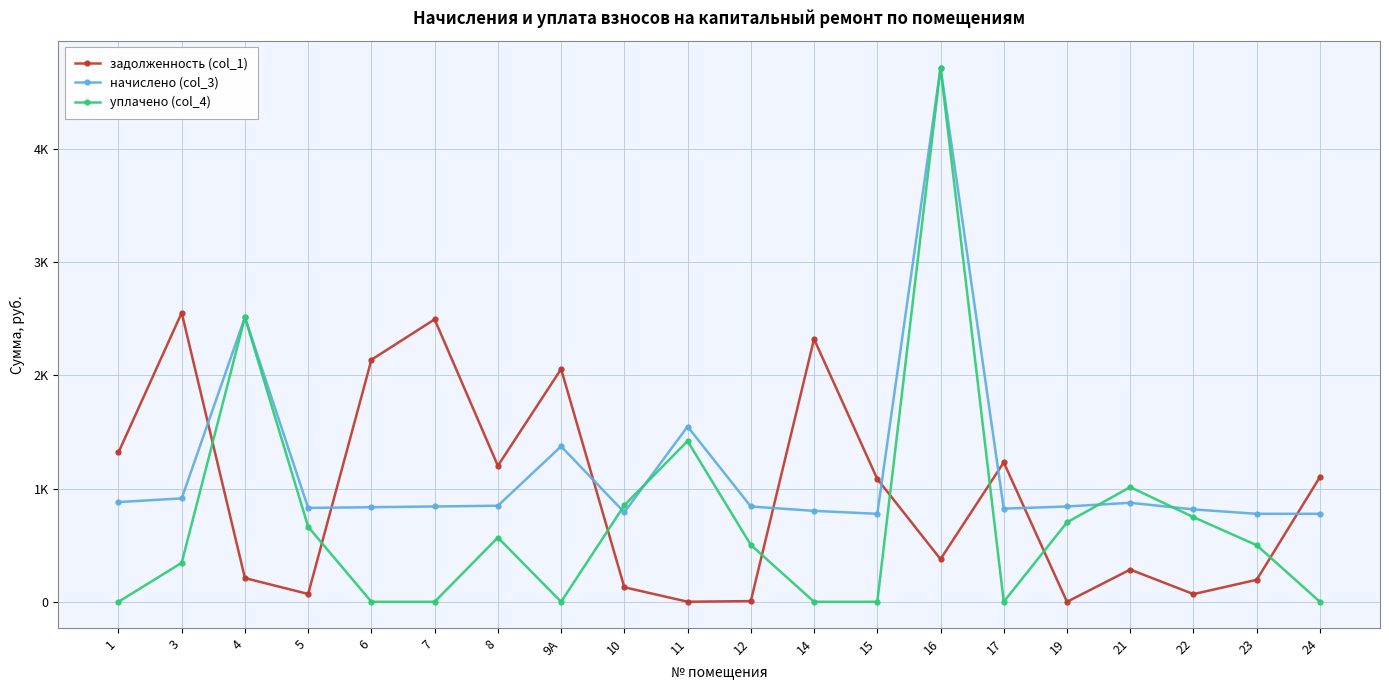

Reading left to right, list all the values displayed in this chart.

задолженность (col_1): 1319.7	2554.2	209.5	69.1	2138.8	2496.0	1201.8	2057.2	128.5	0.7	6.2	2321.8	1085.6	376.8	1232.4	0.0	284.9	68.0	194.4	1102.7
начислено (col_3): 881.3	913.7	2514.2	829.4	835.9	842.4	848.9	1373.8	790.6	1548.7	842.4	803.5	777.6	4717.4	823.0	842.4	874.8	816.5	777.6	777.6
уплачено (col_4): 0.0	344.6	2514.8	662.5	0.0	0.0	568.0	0.0	853.0	1420.4	502.7	0.0	0.0	4718.3	0.0	702.0	1014.0	748.0	500.0	0.0